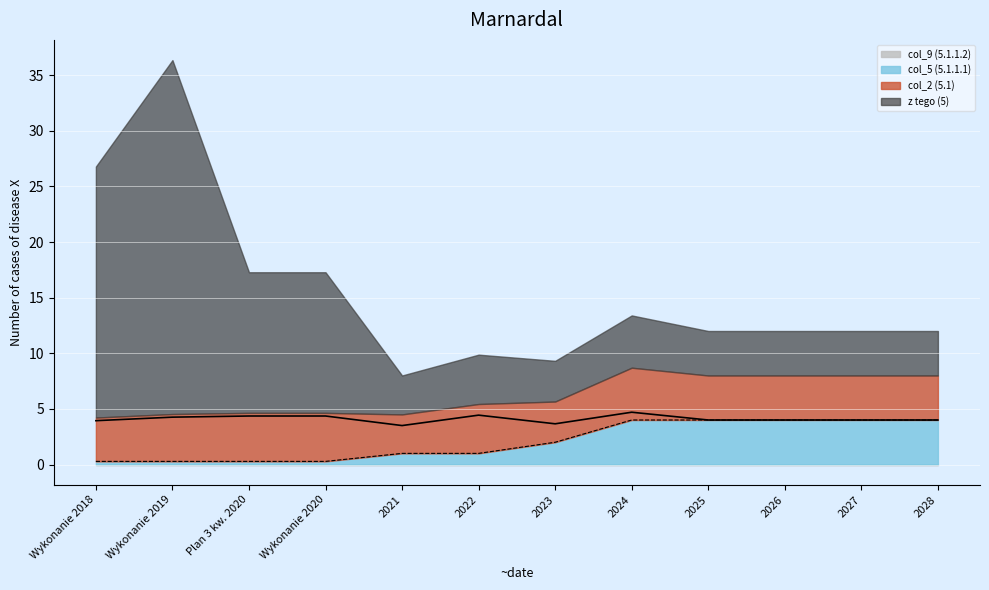

Count the number of categories in the chart.

12